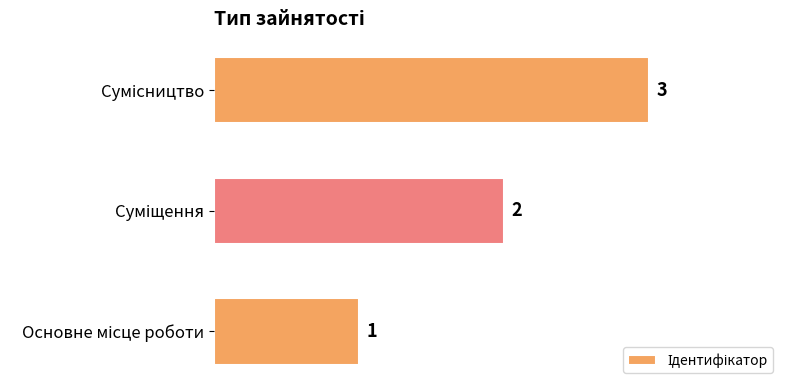

How many distinct data groups are displayed?

1